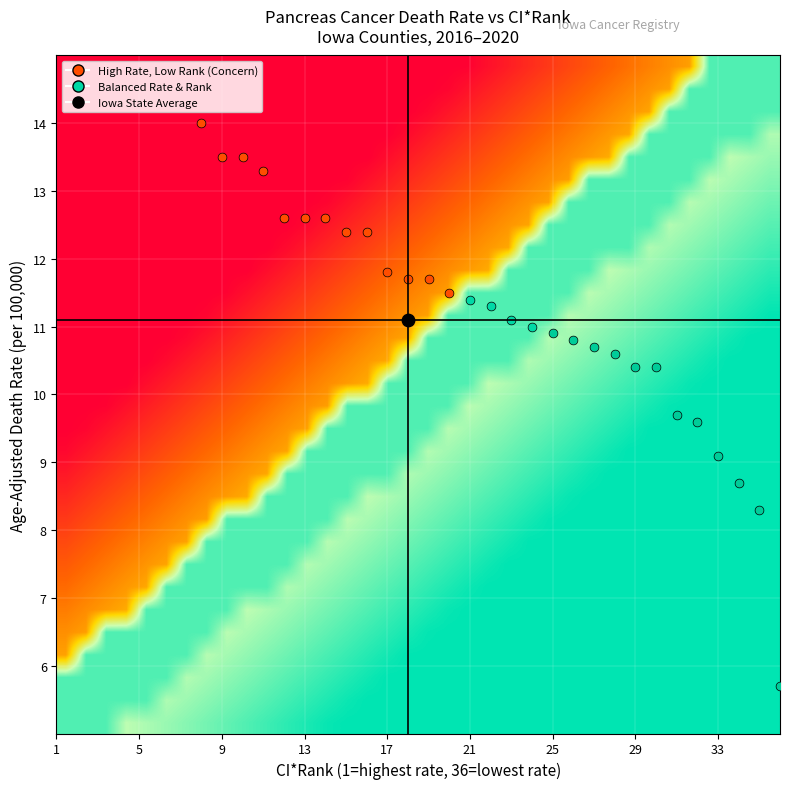

Count the number of data series in this chart.

30